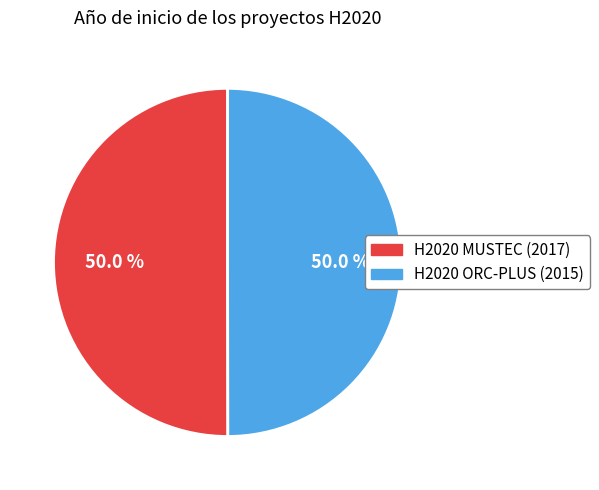

Approximately how many times larger is the value at H2020 MUSTEC (2017) compared to H2020 ORC-PLUS (2015)?

1.0